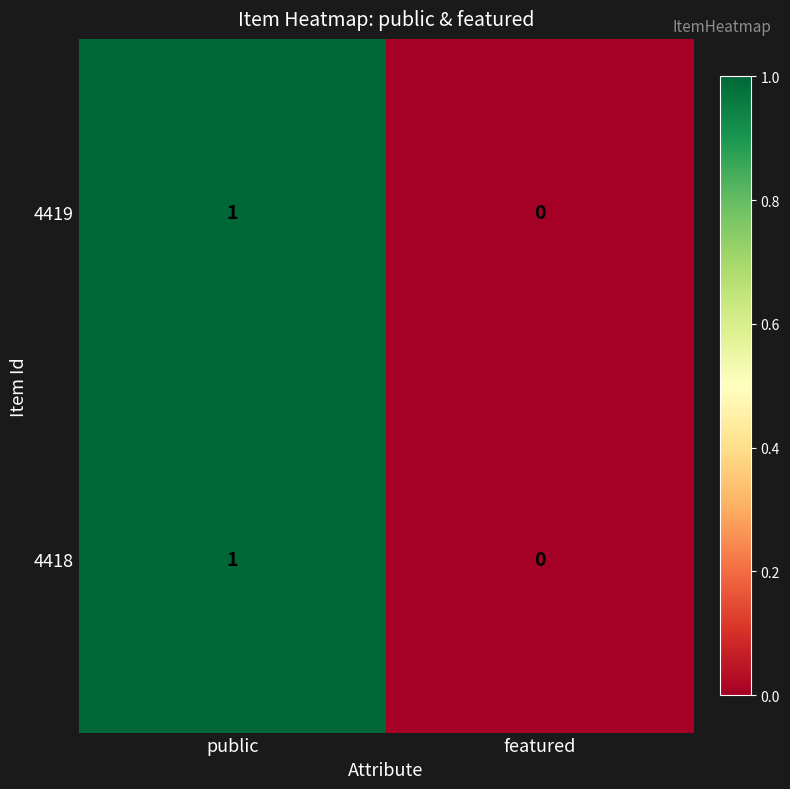

How many values in 4419 are above zero?

1